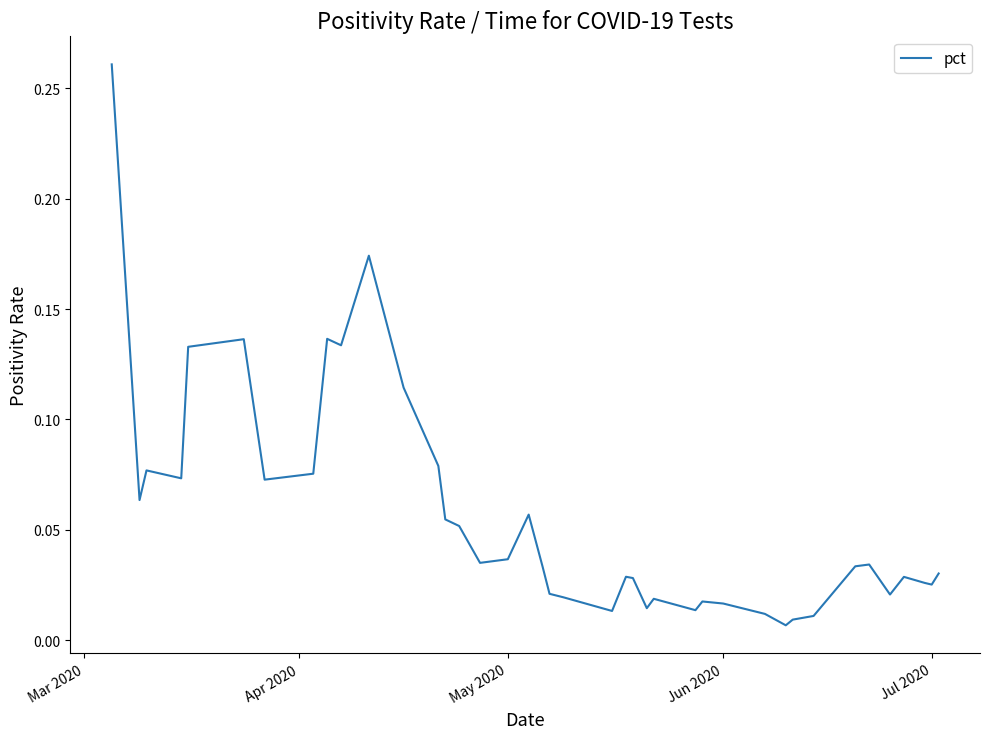

How many lines are shown in the chart?

1